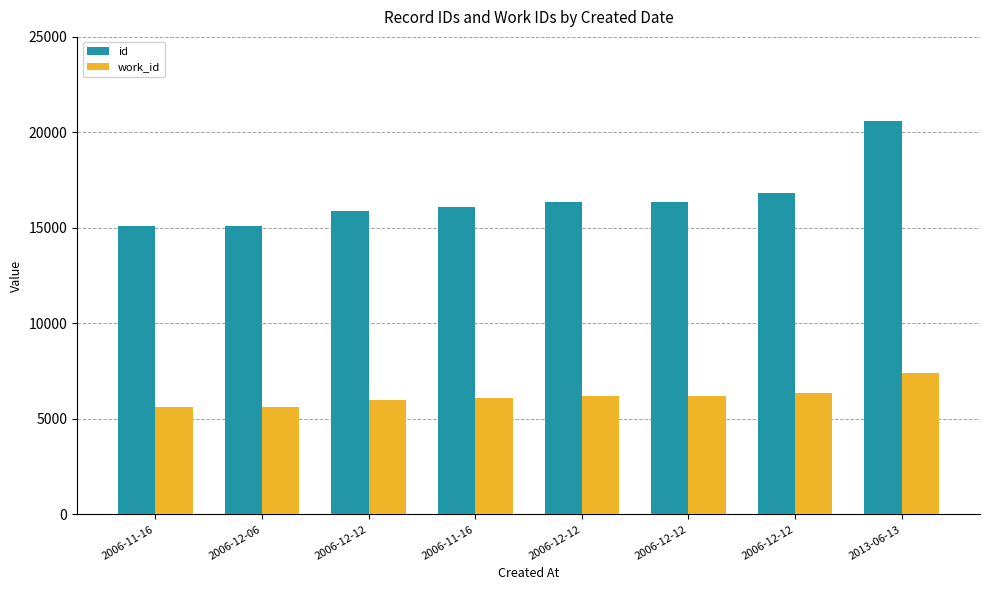

Are the bars grouped side by side (vs. stacked)?

Yes